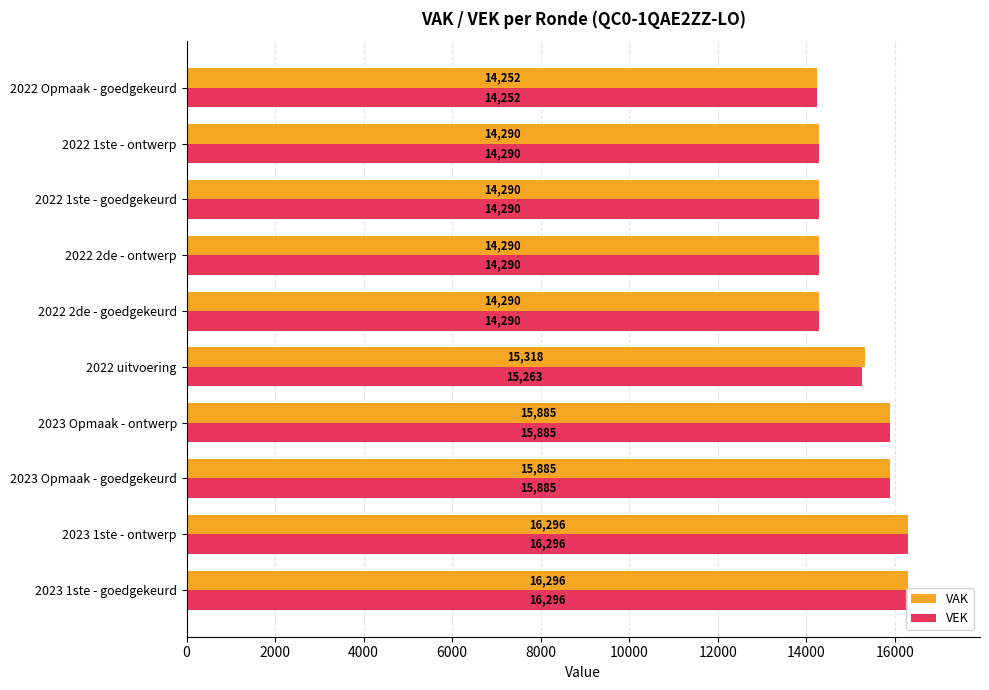

What is the average value of the VEK series?

15104